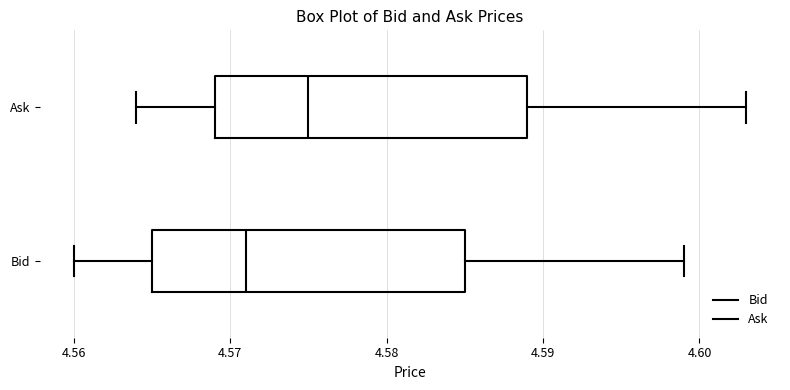

Which box's median line is the furthest to the left?

Bid